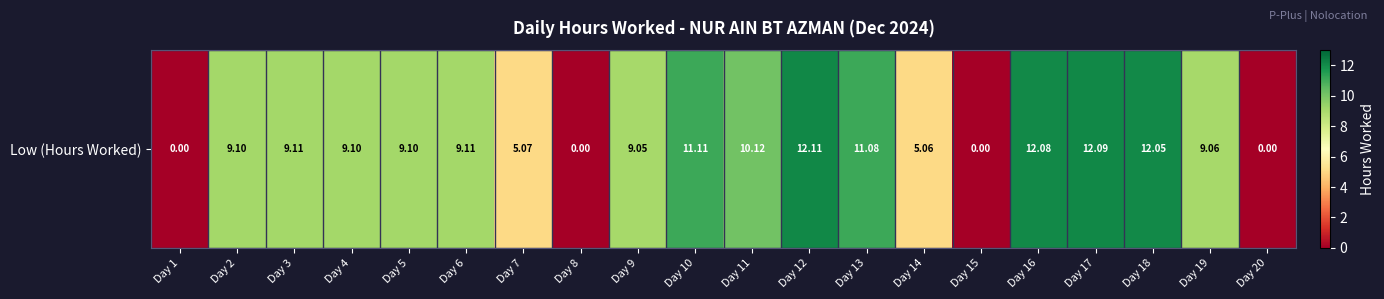

What is the change in value from Day 1 to Day 10?

+11.1